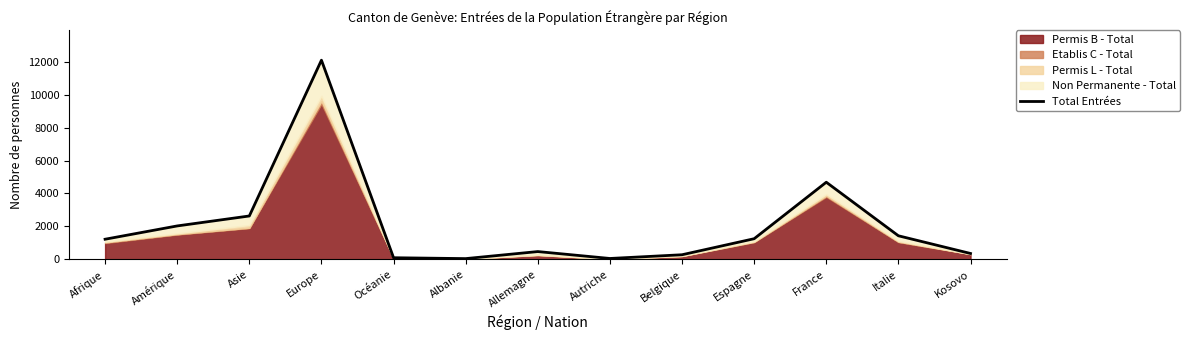

Which category has the highest value across all series?

Europe